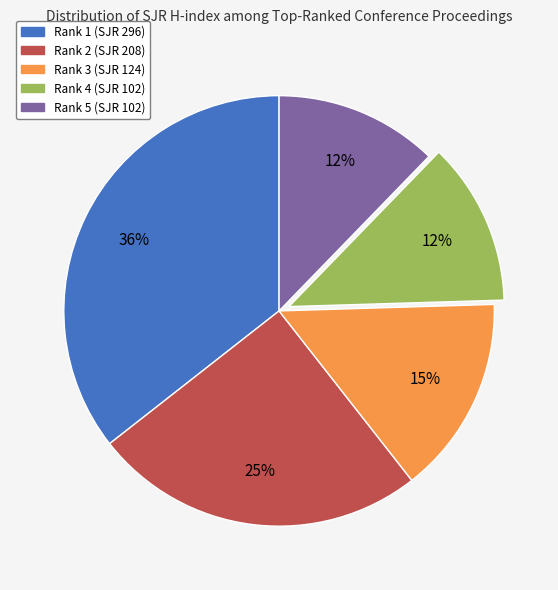

To the nearest percent, what is the average slice percentage?

20%